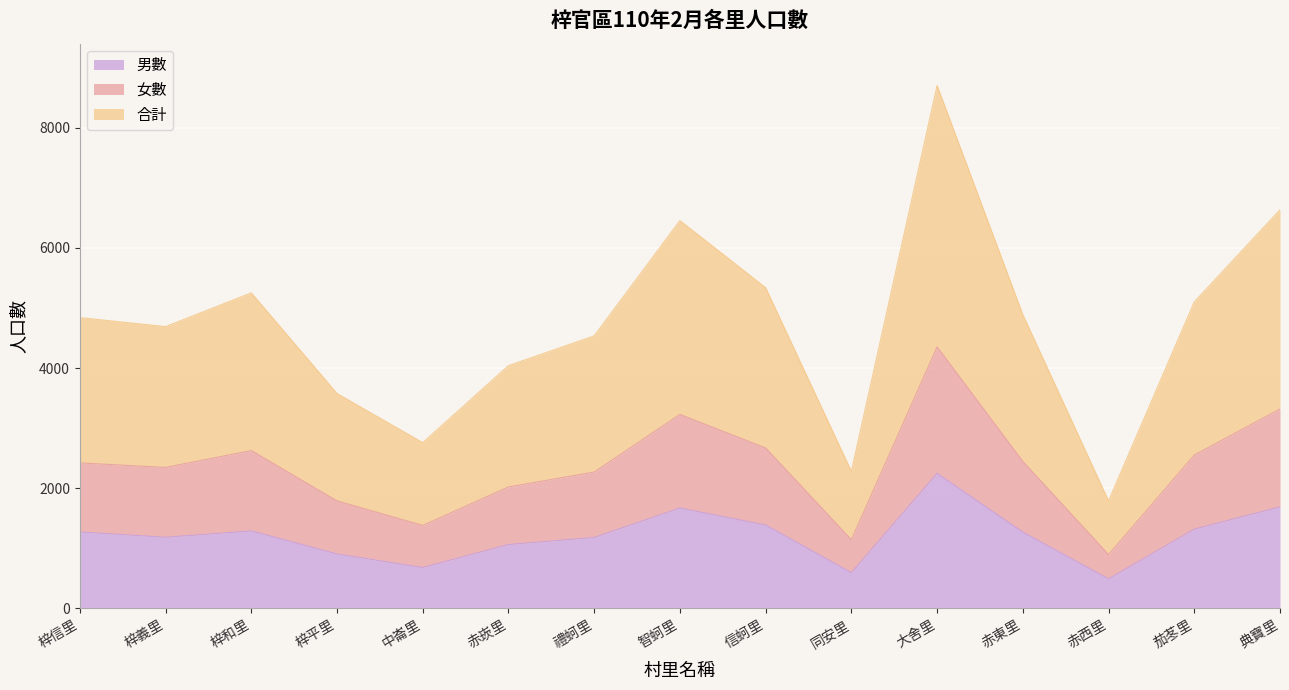

Does the chart display data point markers on the line(s)?

No